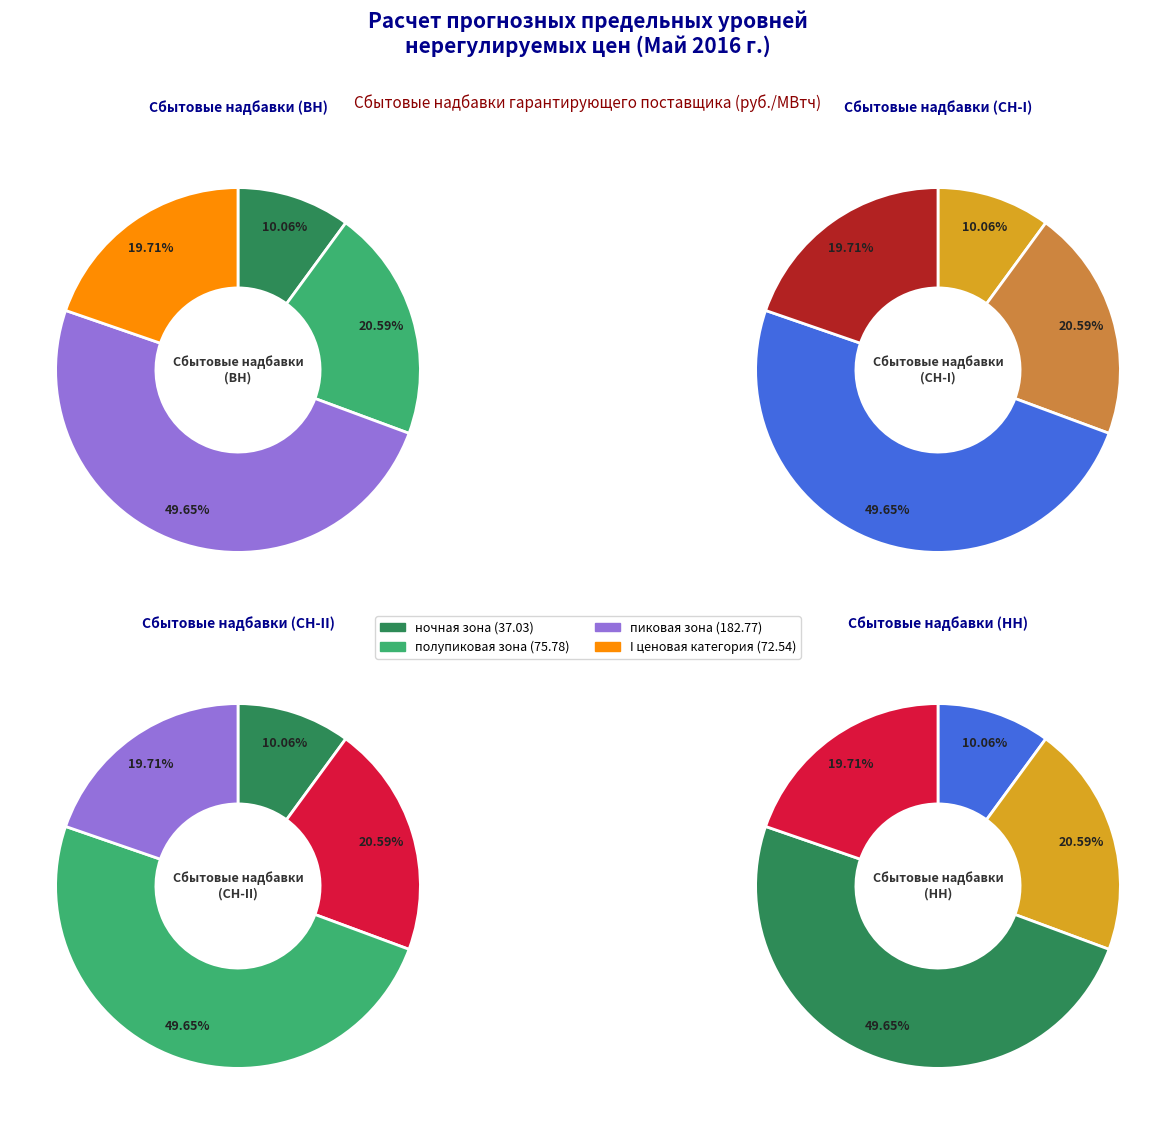

How much of the chart is everything except 3?

89.9%